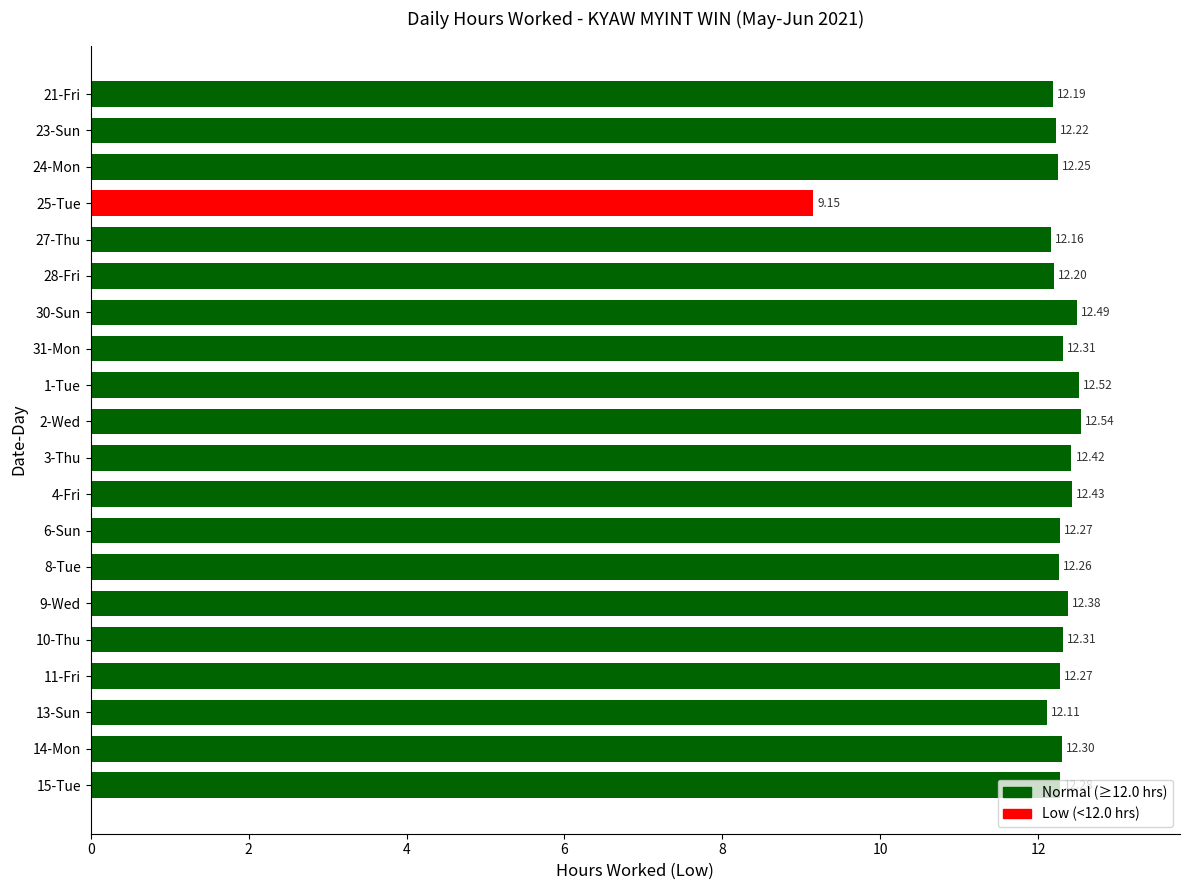

Which label corresponds to the smallest value in the chart?

25-Tue